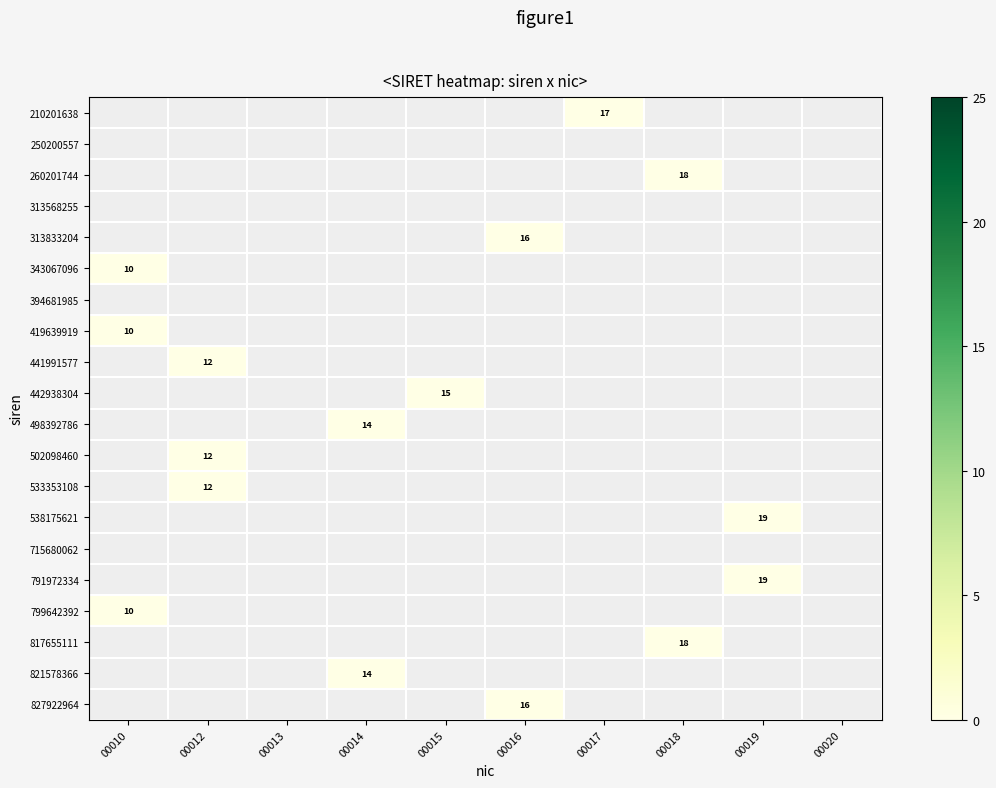

Rank the series at 00013 from highest to lowest value.

210201638, 250200557, 260201744, 313568255, 313833204, 343067096, 394681985, 419639919, 441991577, 442938304, 498392786, 502098460, 533353108, 538175621, 715680062, 791972334, 799642392, 817655111, 821578366, 827922964